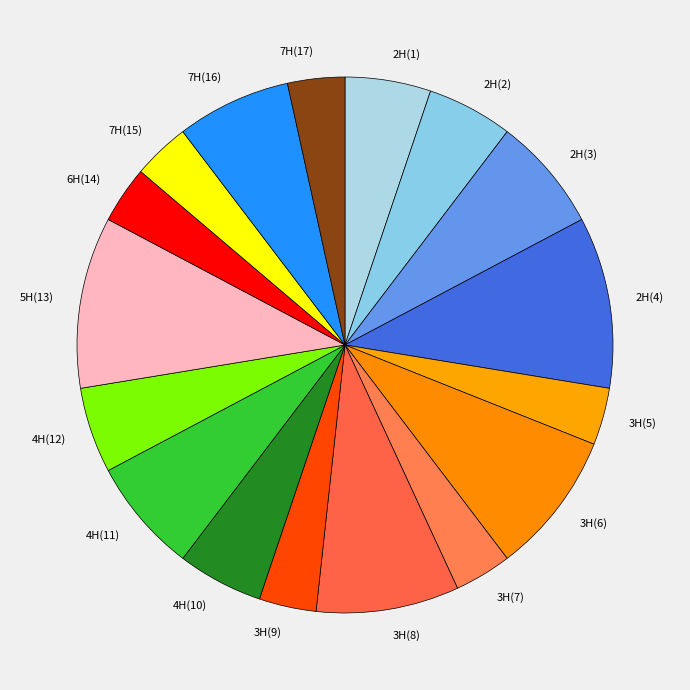

Combined, do 6H(14) and 7H(17) account for over 50%?

No